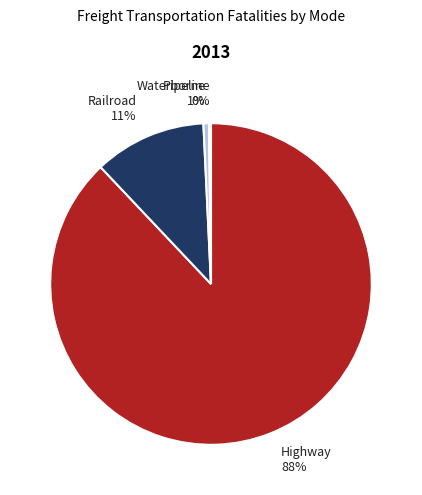

To the nearest percent, what is the average slice percentage?

25%